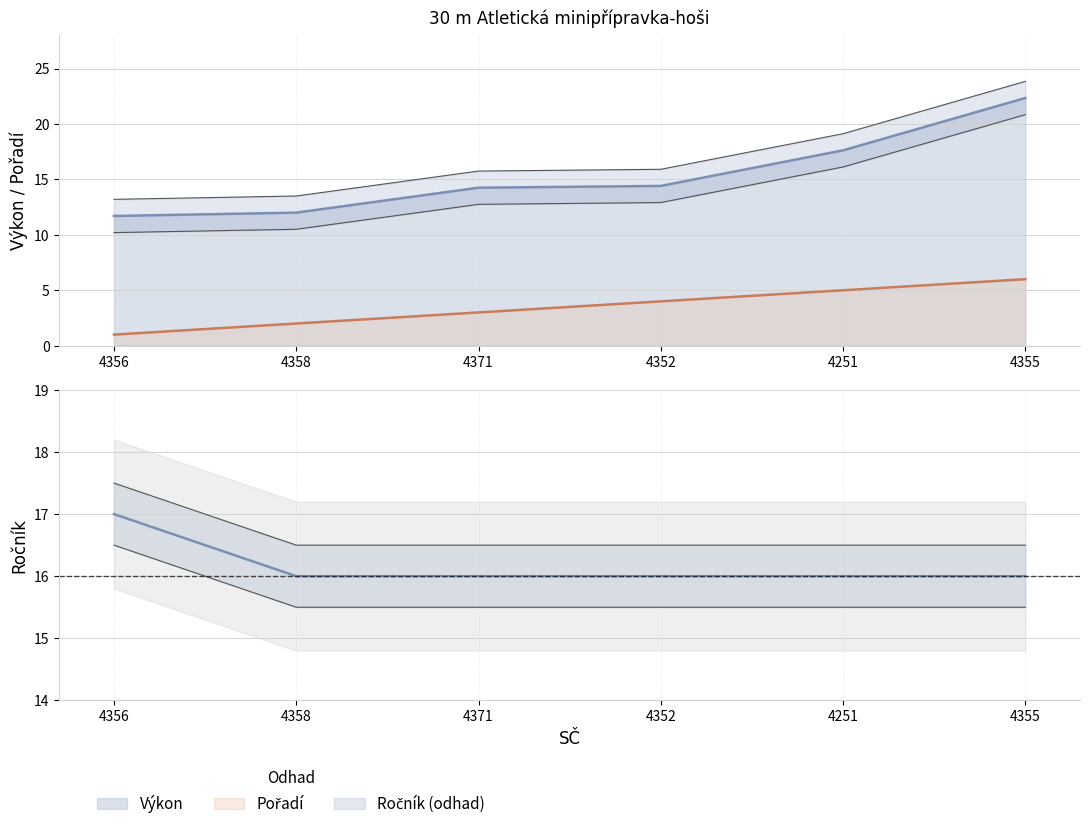

True or false: Pořadí and Ročník cross at least once.

False